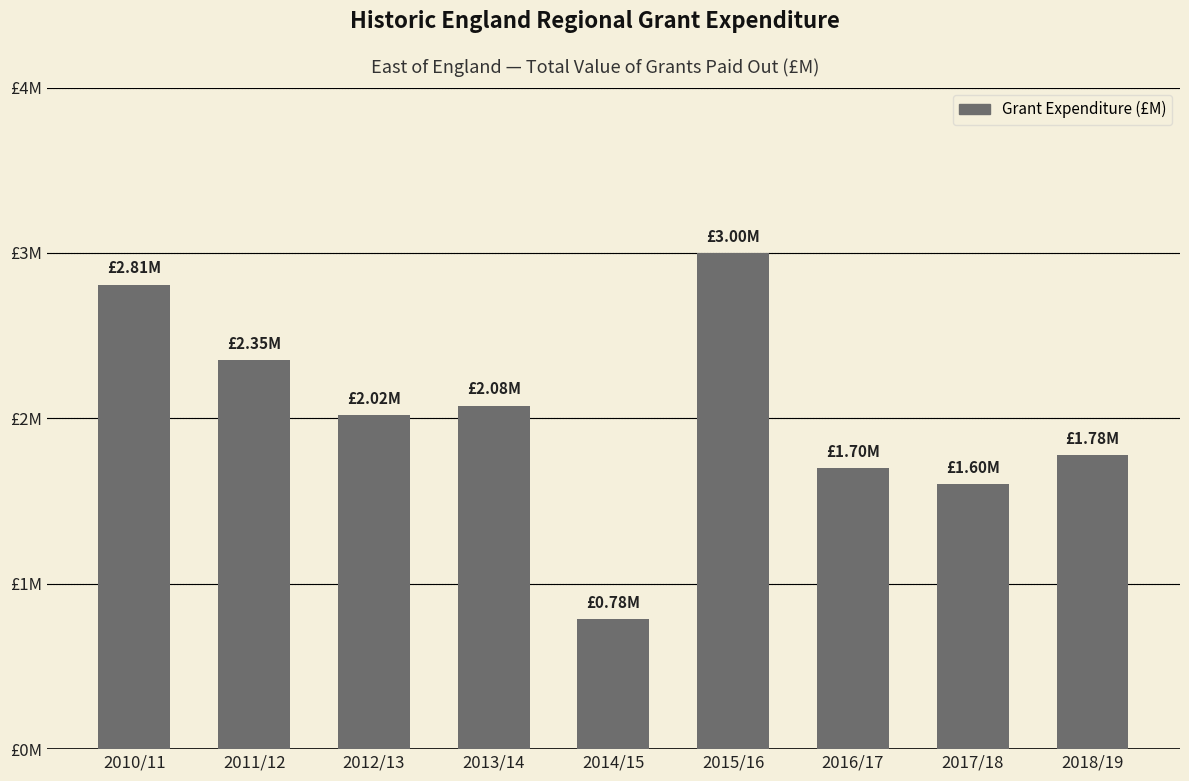

Where does the data first go above 2?

2010/11